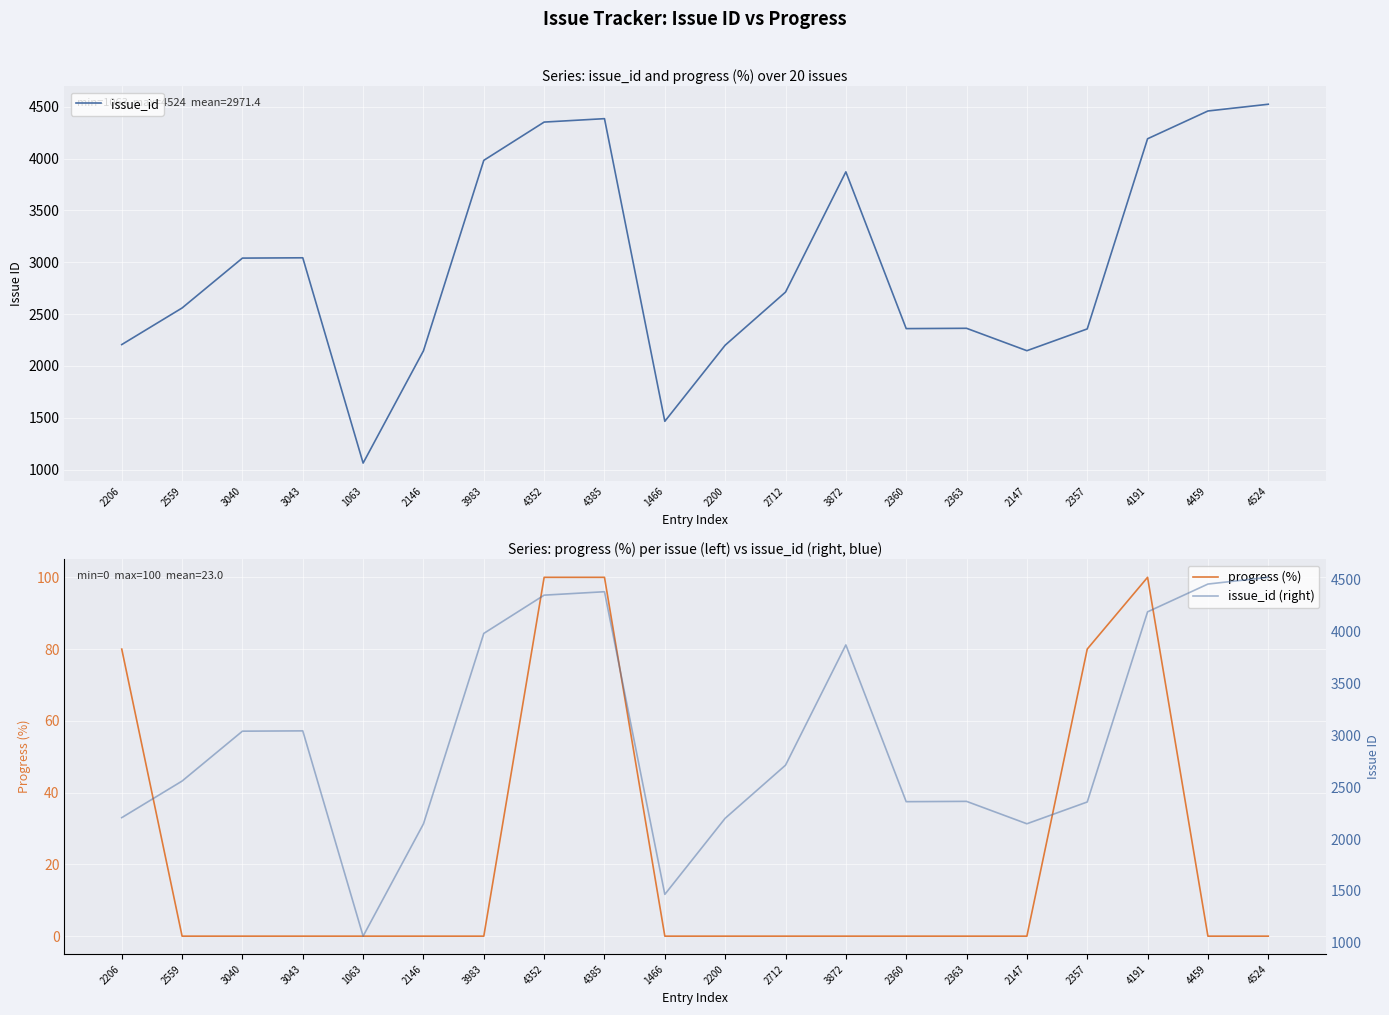

Which label corresponds to the smallest value in the chart?

2559